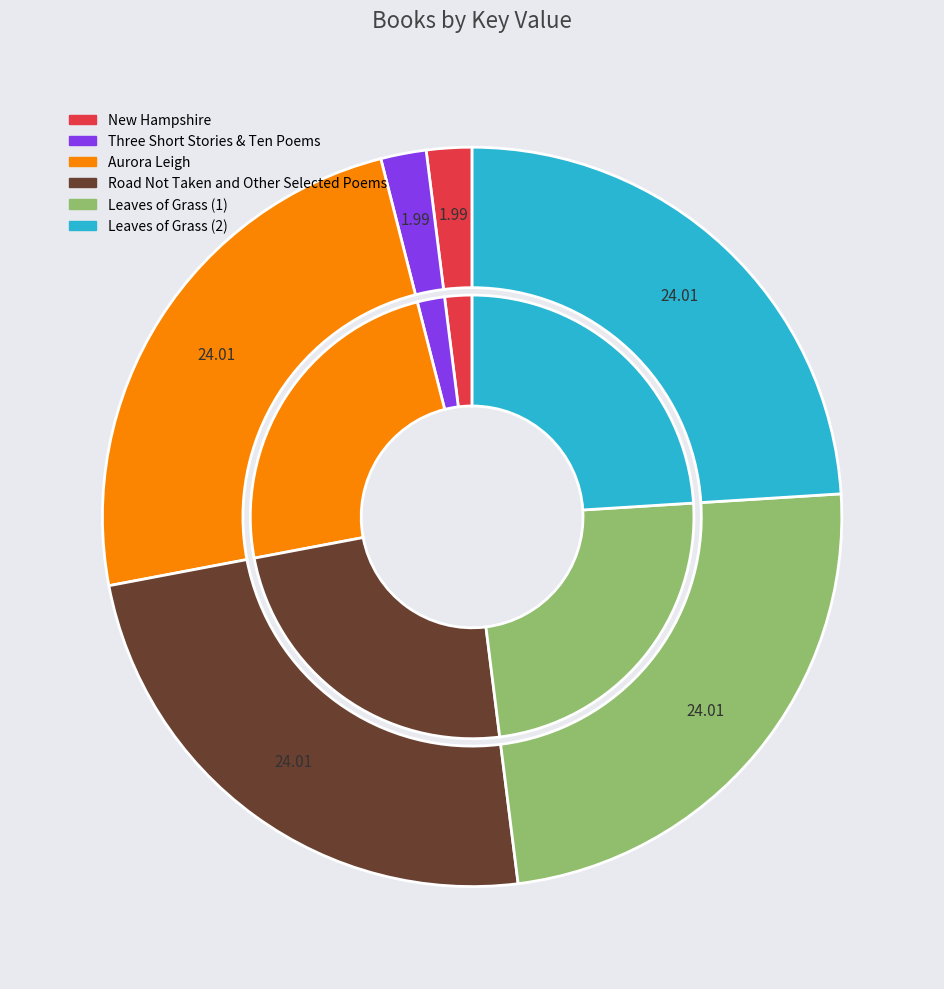

Rank the categories by value from highest to lowest.

Aurora Leigh, Road Not Taken and Other Selected Poems, Leaves of Grass (1), Leaves of Grass (2), Three Short Stories & Ten Poems, New Hampshire